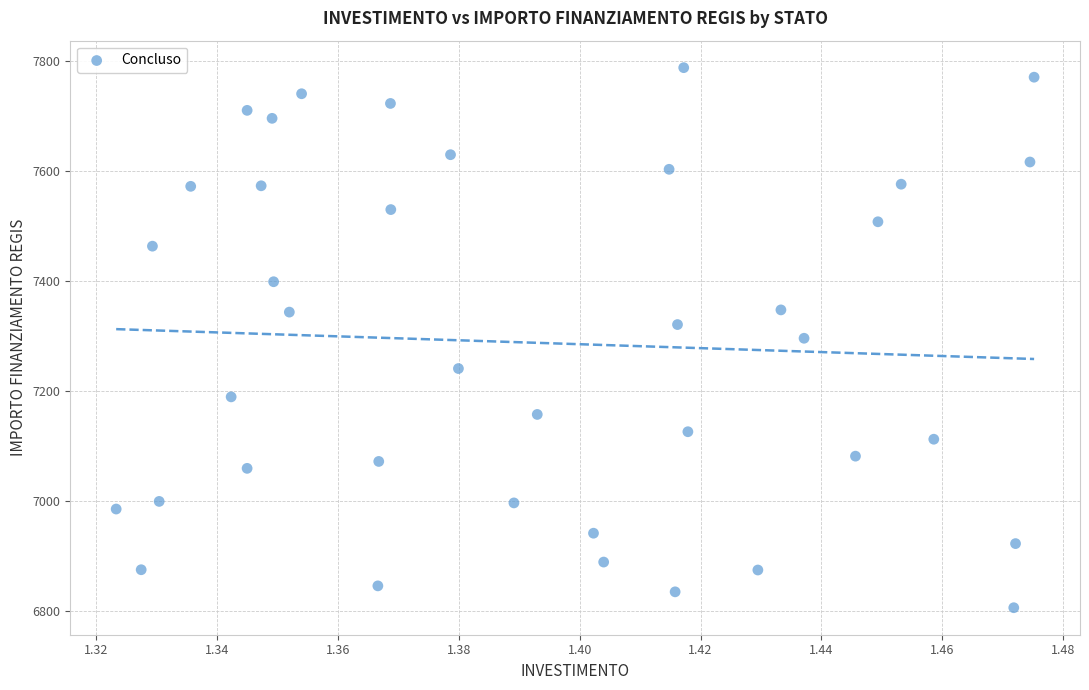

What is the range of Y values (max minus min)?

981.4